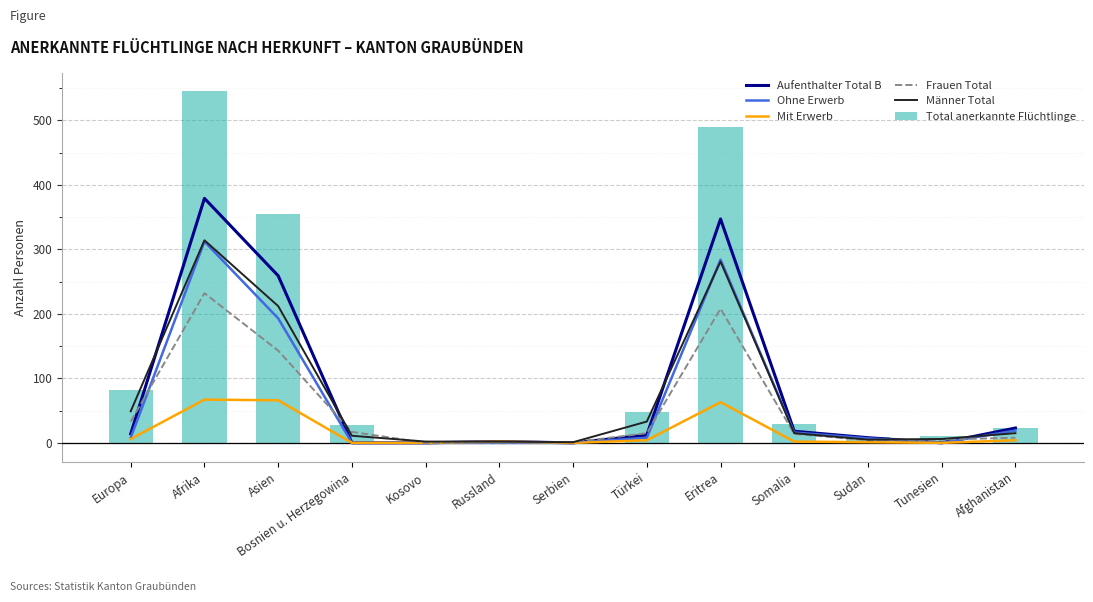

What value does the Aufenthalter Total B series have at Türkei, to the nearest 10?

10